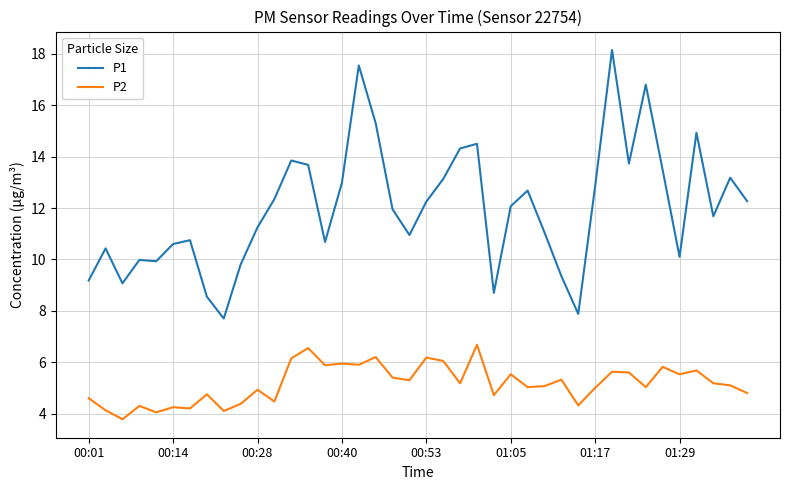

What is the difference between the second highest and minimum values in the P2 series?

2.8